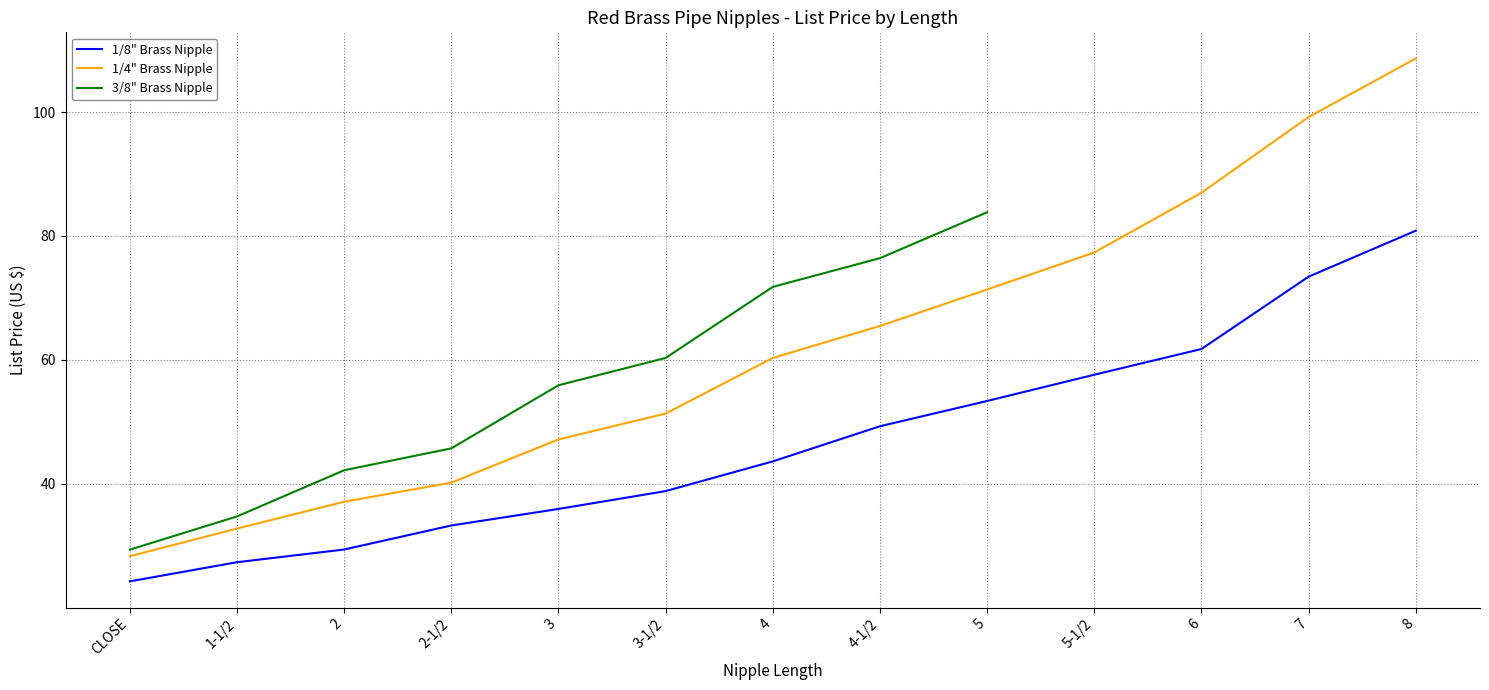

True or false: 1/8" Brass Nipple has a value of 108.2 at 6.

False